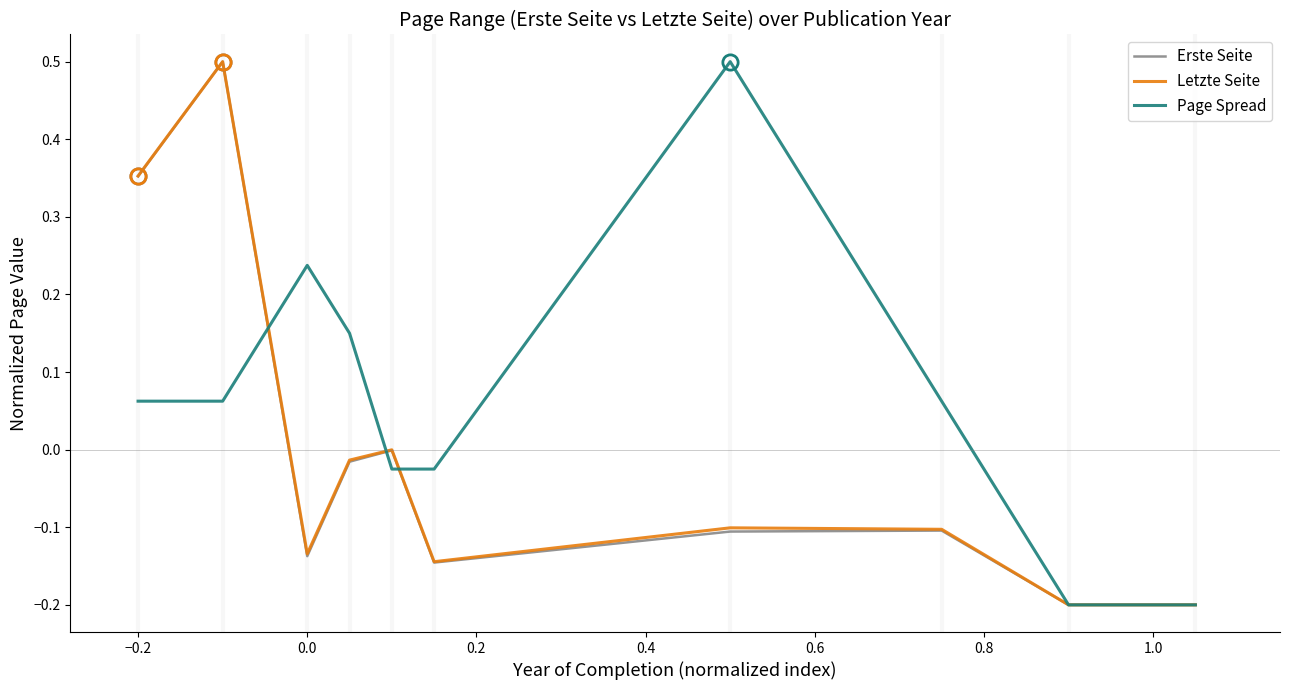

Is the value of Page Spread at 0.0 greater than the value of Erste Seite at 0.0?

Yes